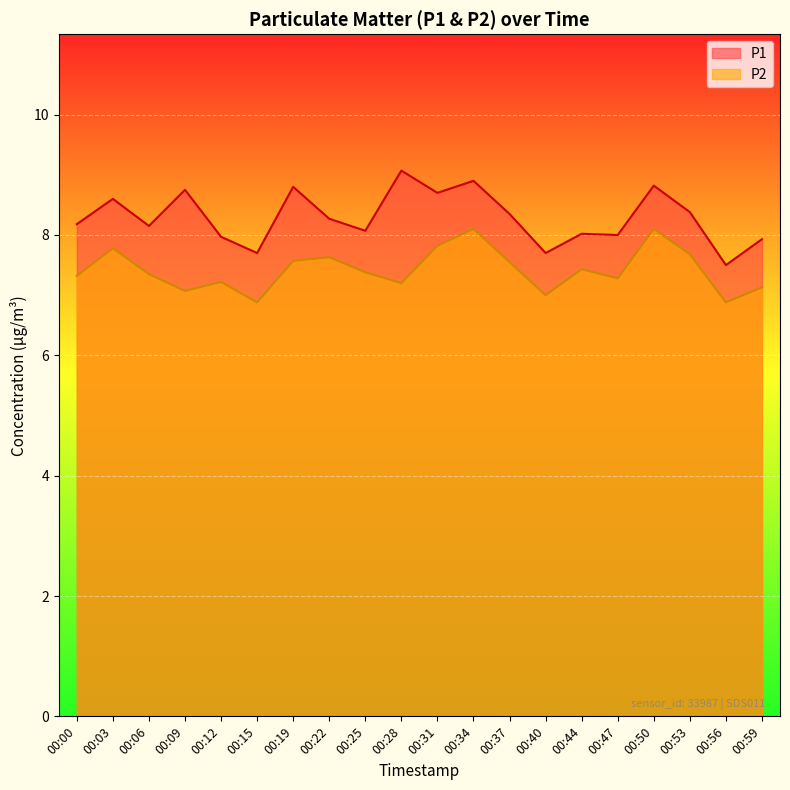

The P1 series shows 2.8 at 00:12. True or false?

False